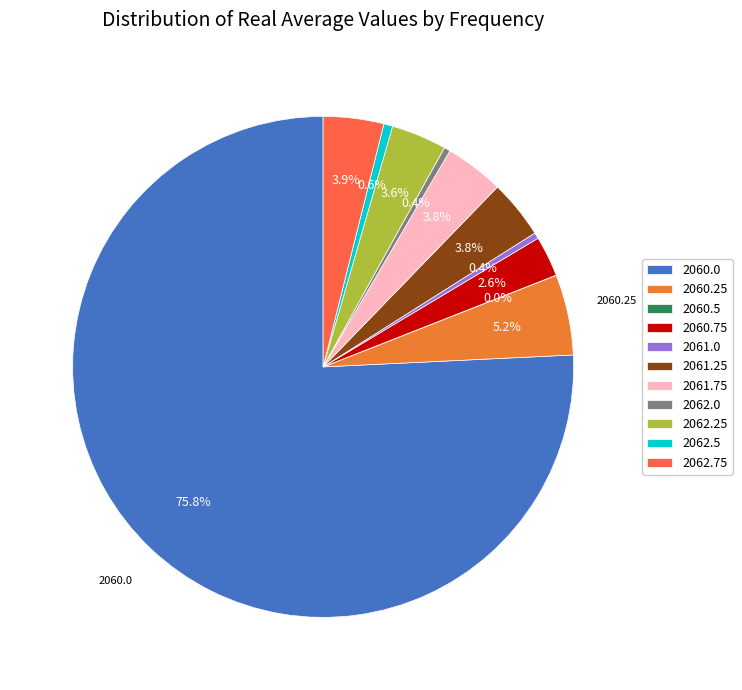

The 2061.75 slice represents 4% of the pie. True or false?

True